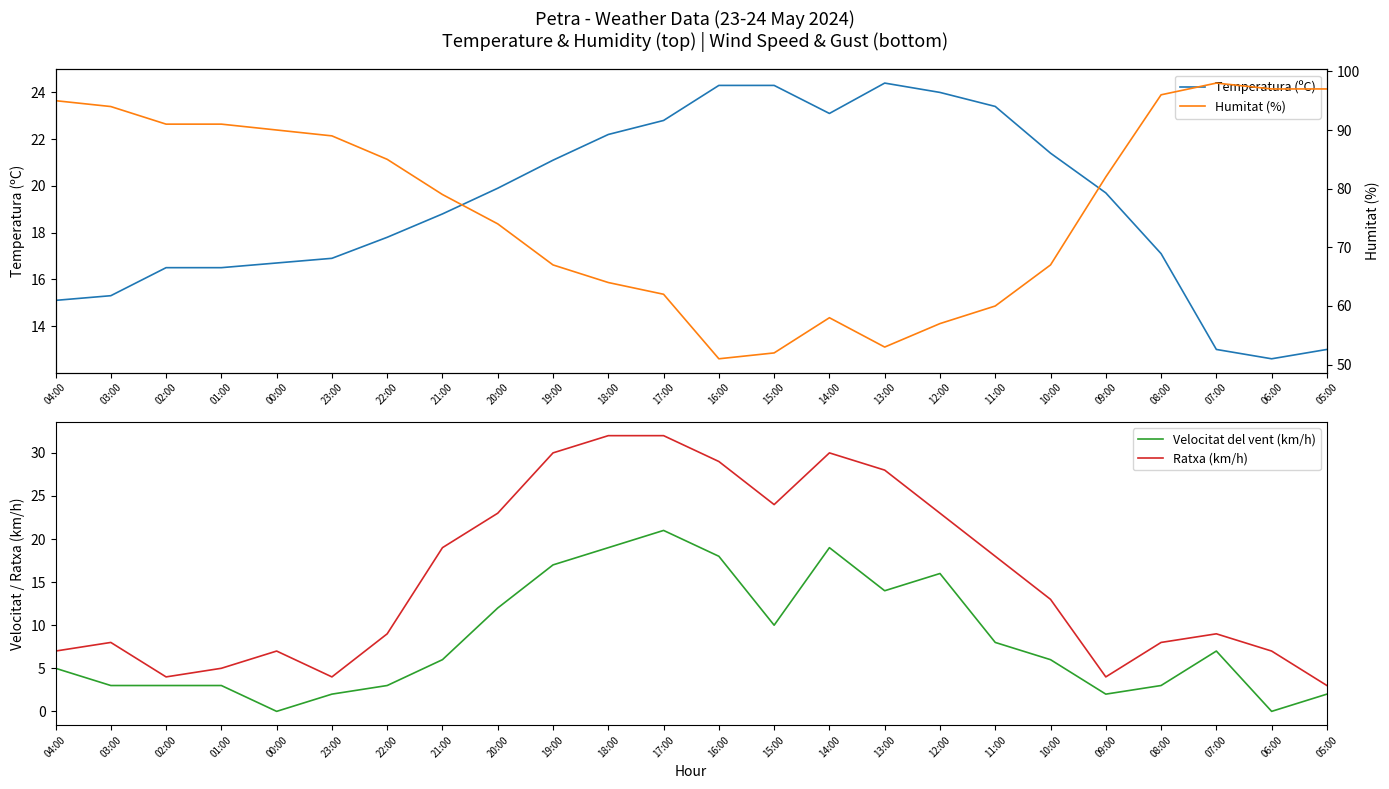

At 11:00, list the series in order from smallest to largest.

Velocitat del vent (km/h), Ratxa (km/h), Temperatura (ºC), Humitat (%)